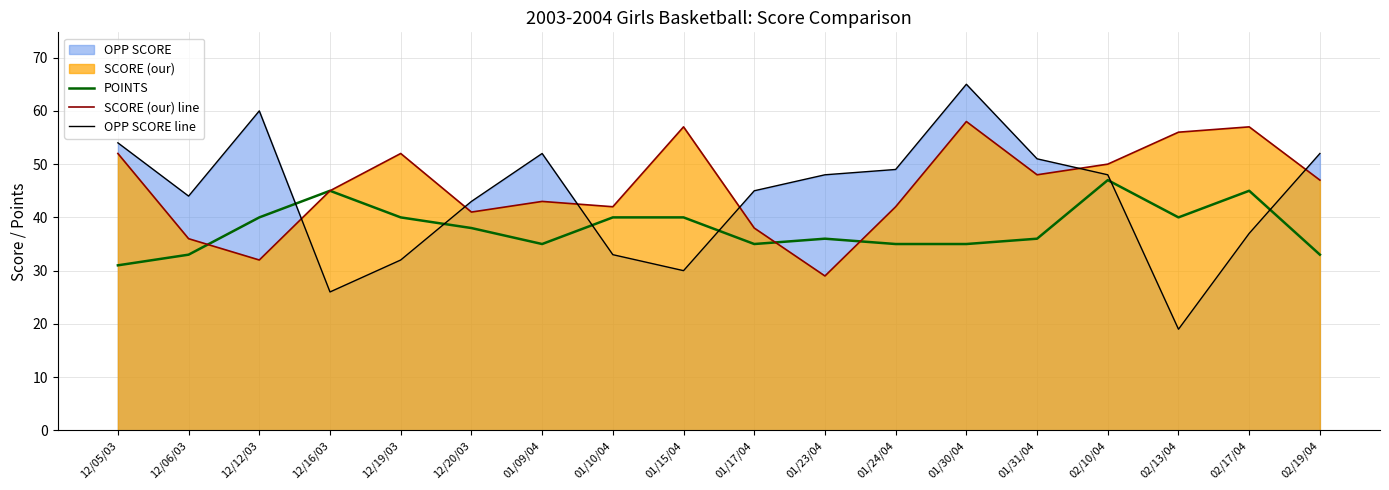

How many data points in POINTS are less than 38?

9